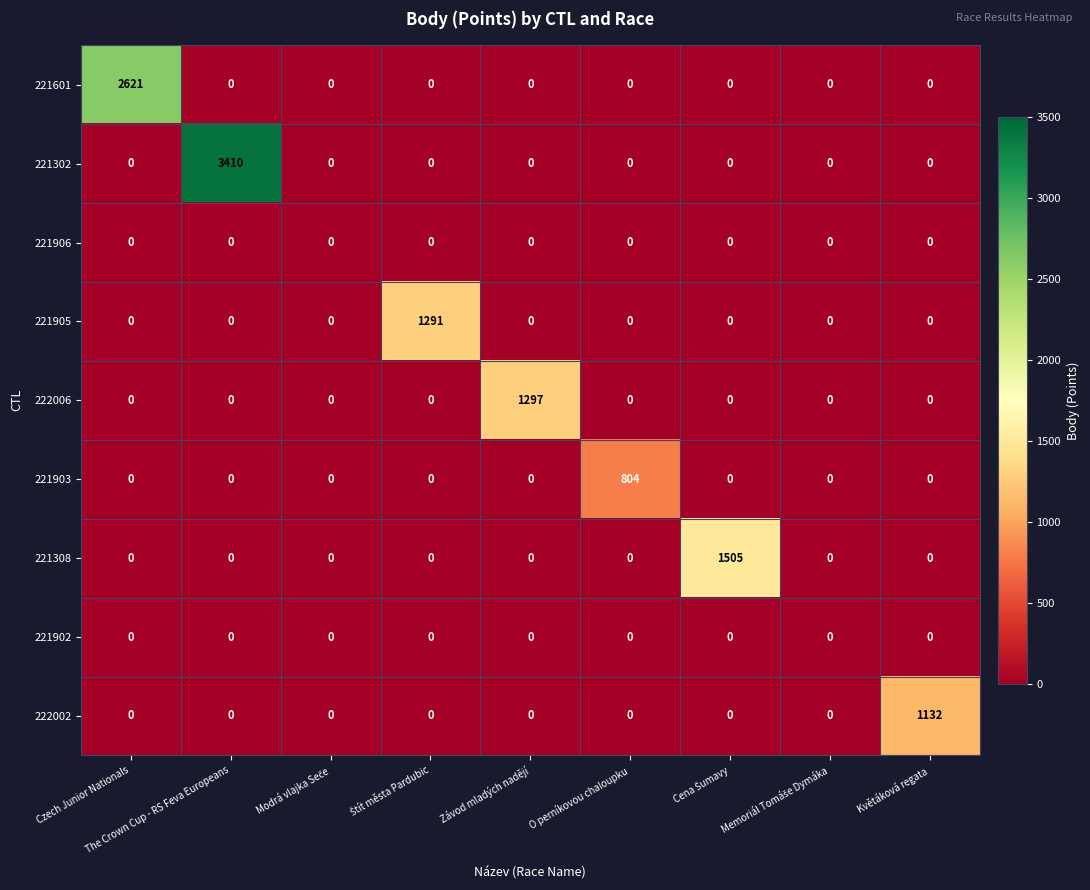

How many series are shown in this chart?

9